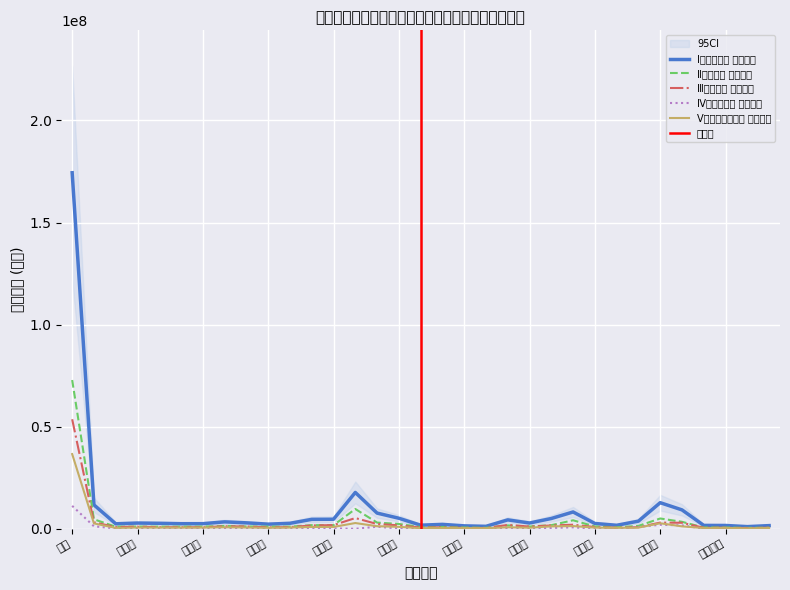

What is the sum of all Ⅴその他の教育費 実支出額 values?

63803632